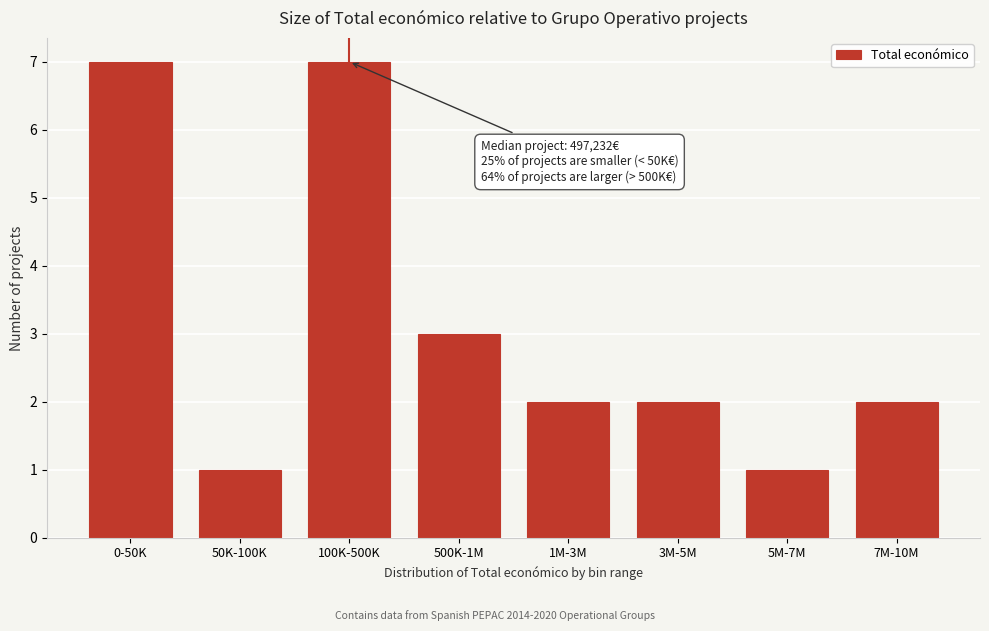

Reading right to left, extract all data points from this chart.

7M-10M=2	5M-7M=1	3M-5M=2	1M-3M=2	500K-1M=3	100K-500K=7	50K-100K=1	0-50K=7